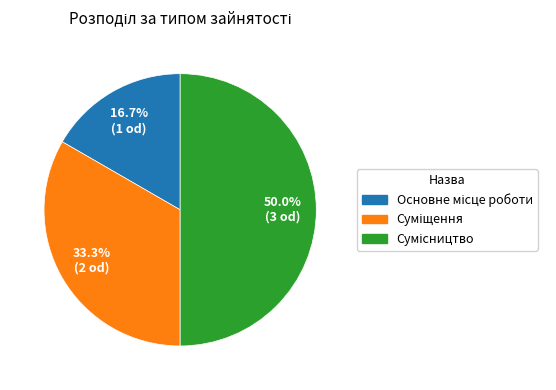

How many segments does this pie chart have?

3